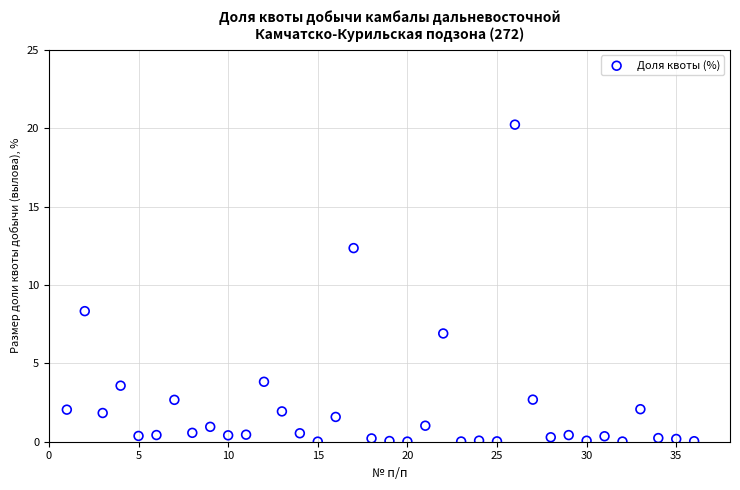

What is the range of Y values (max minus min)?

20.2